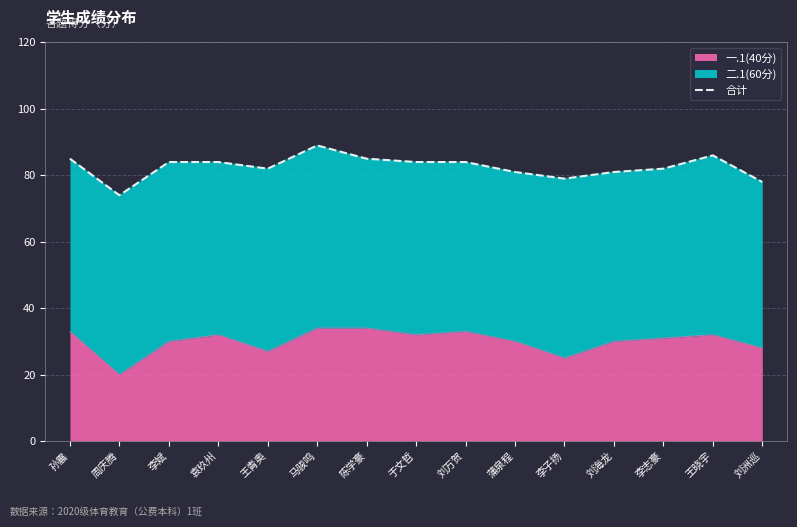

What is the maximum value shown in the chart?

89